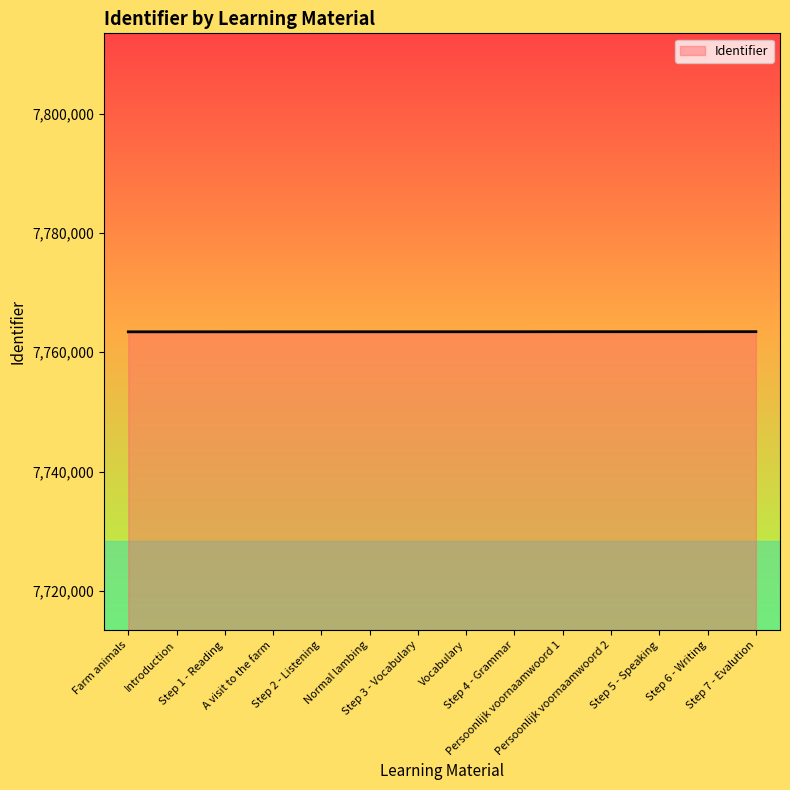

How many lines are shown in the chart?

1